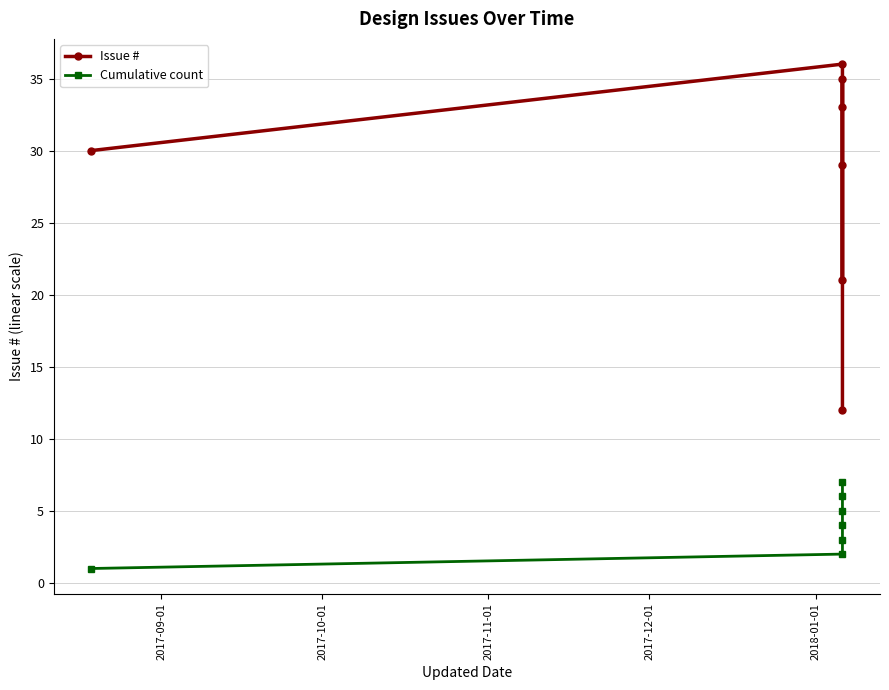

The Cumulative count series shows 10 at 5. True or false?

False